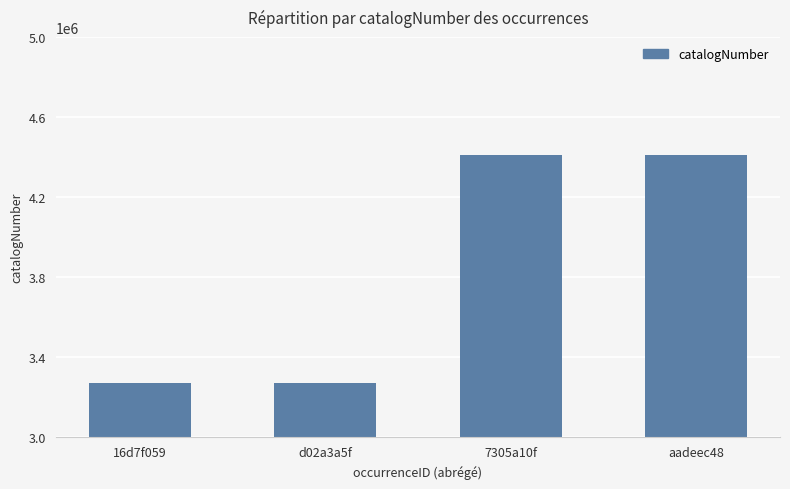

What is the change in value from d02a3a5f to 7305a10f?

+1143209